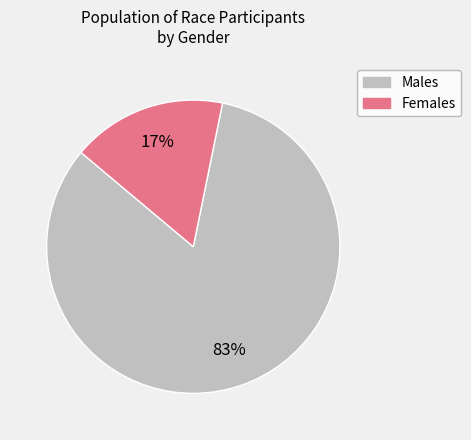

Does any single category account for the majority?

Yes